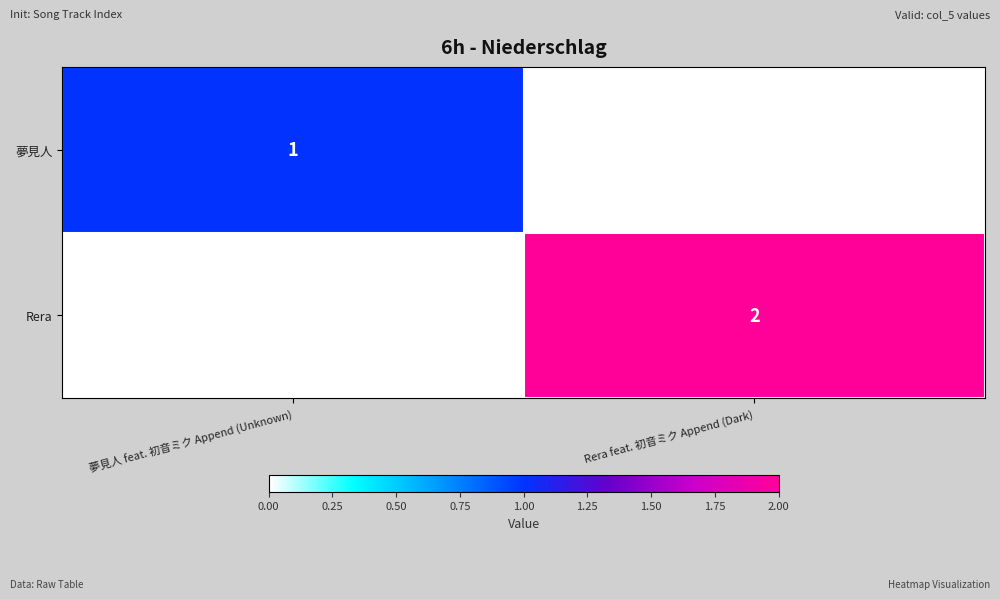

True or false: Rera has a value of 1 at Rera feat. 初音ミク Append (Dark).

False